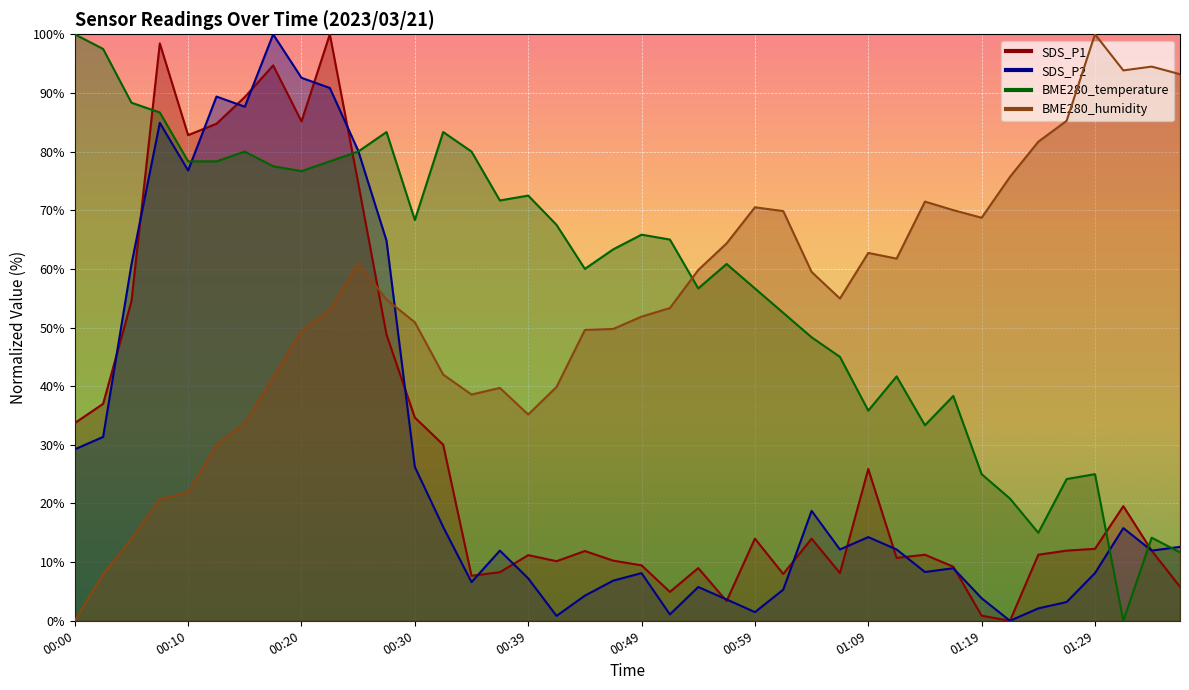

What is the maximum value shown in the chart?

100.0